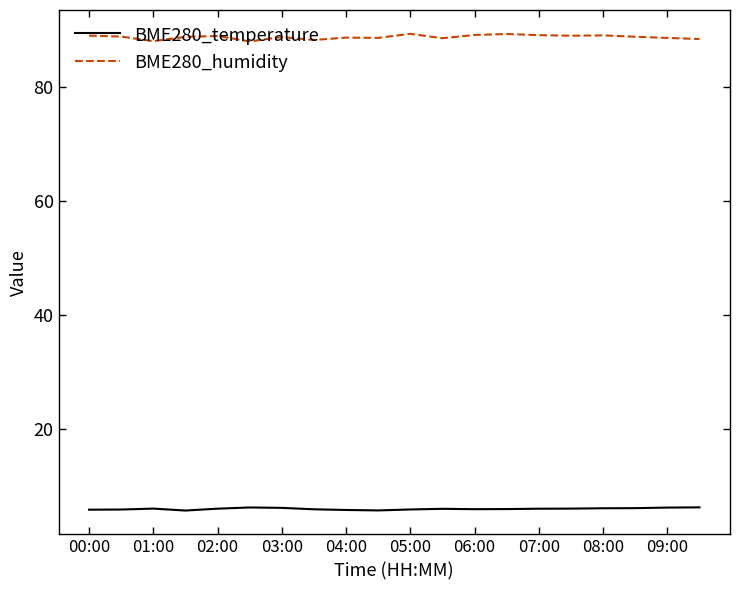

Count the number of data series in this chart.

2